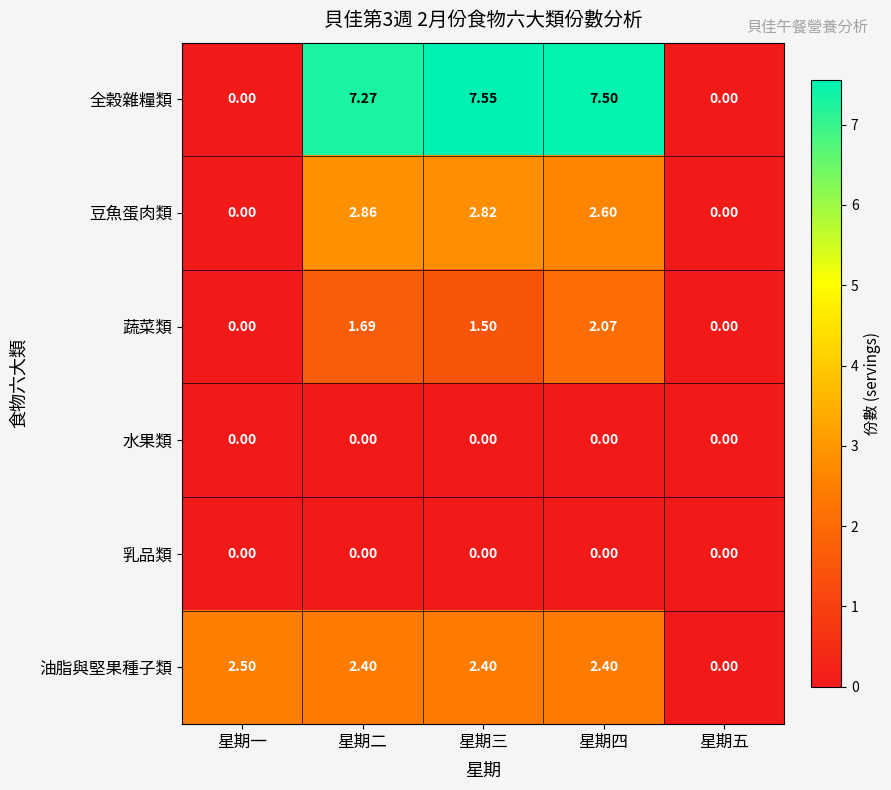

Which category has the highest value across all series?

星期三